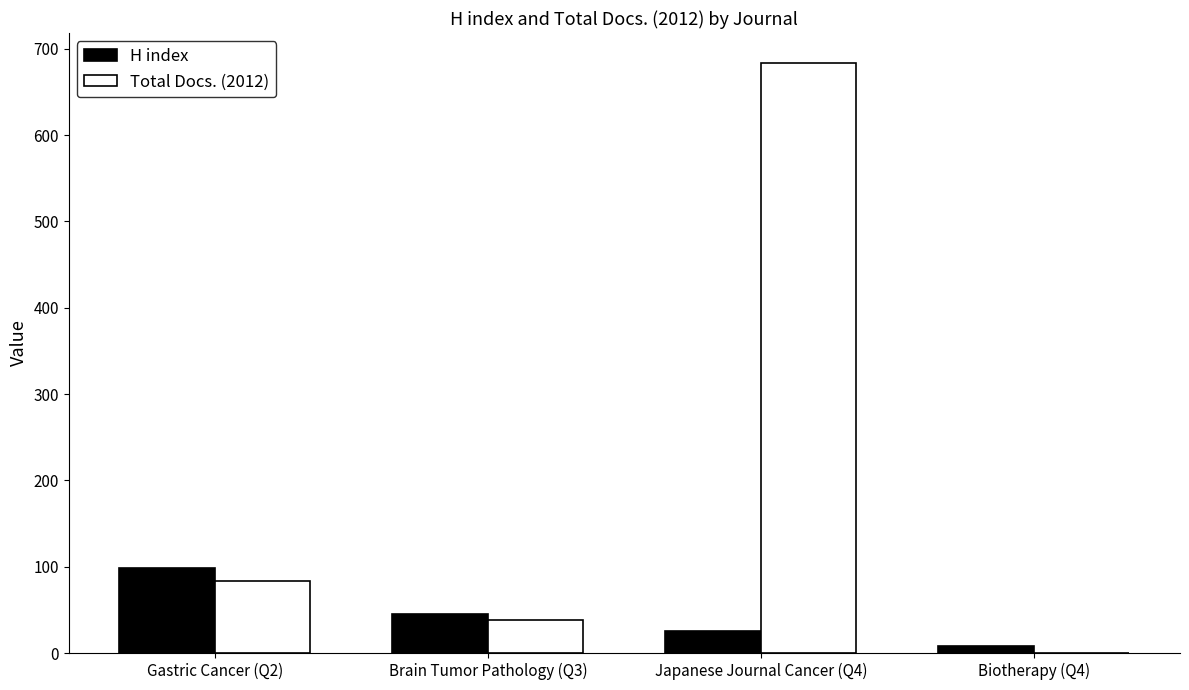

The value of Total Docs. (2012) at Brain Tumor Pathology (Q3) is 38. True or false?

True